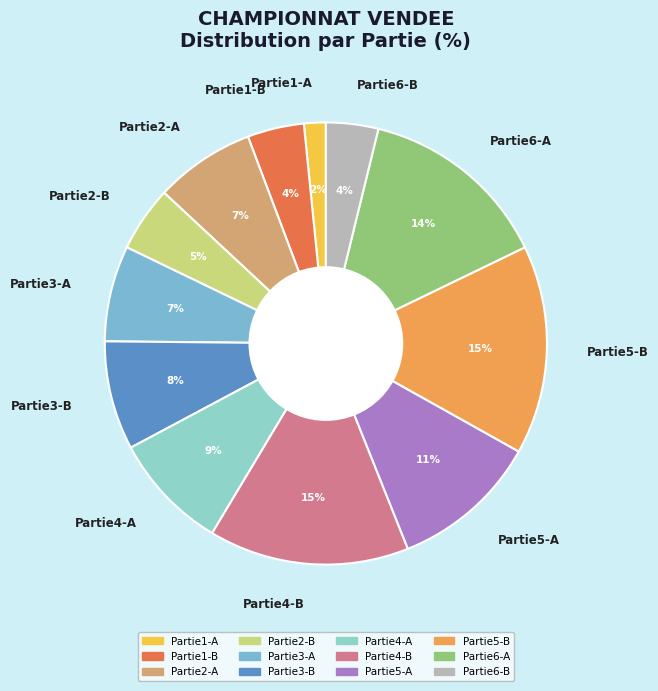

What is the smallest slice in the pie chart?

Partie1-A